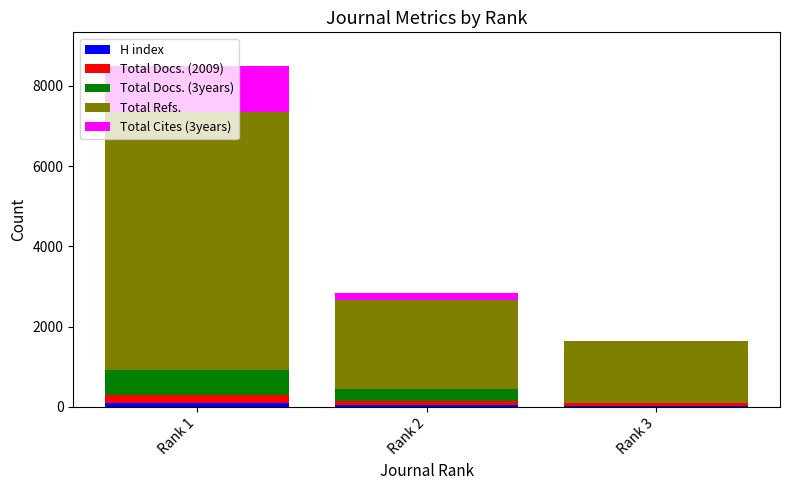

How many distinct data groups are displayed?

5